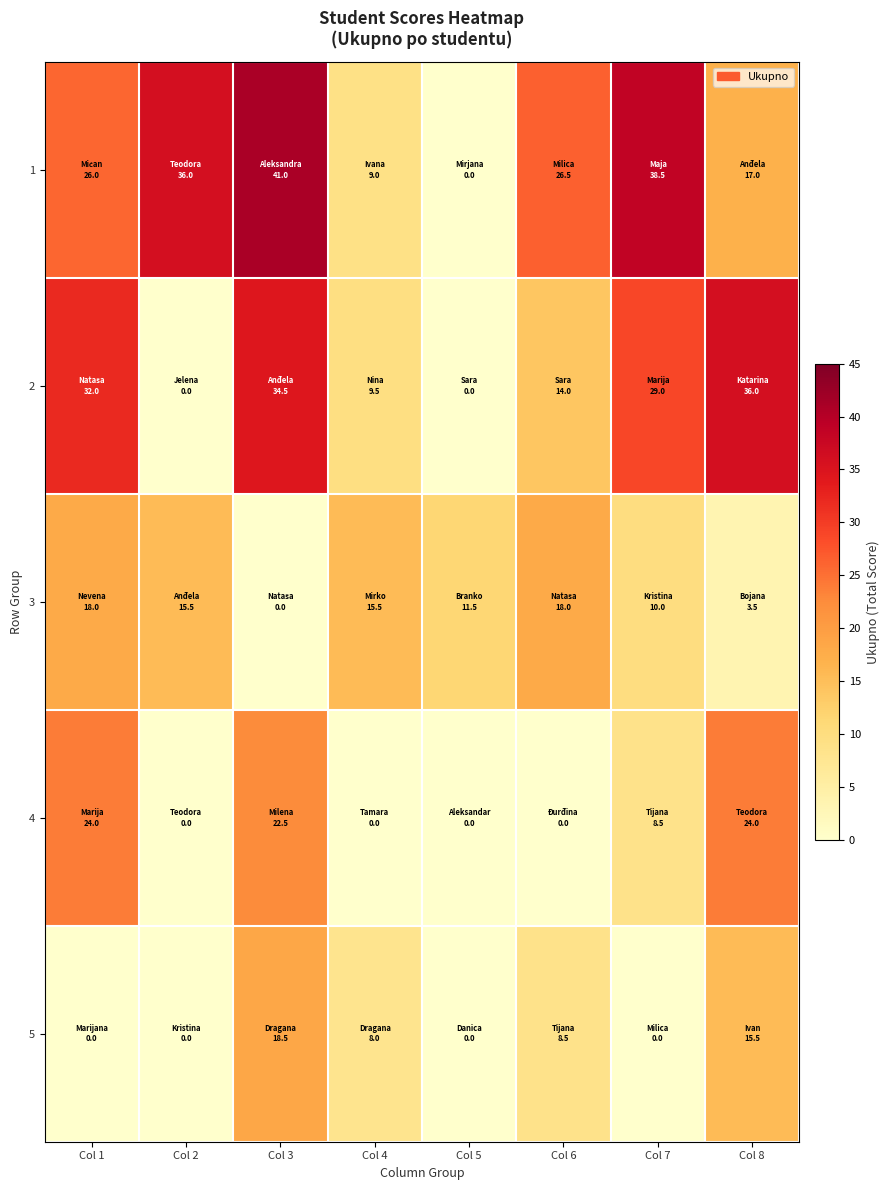

At which category does the chart reach its peak across all series?

Col 3